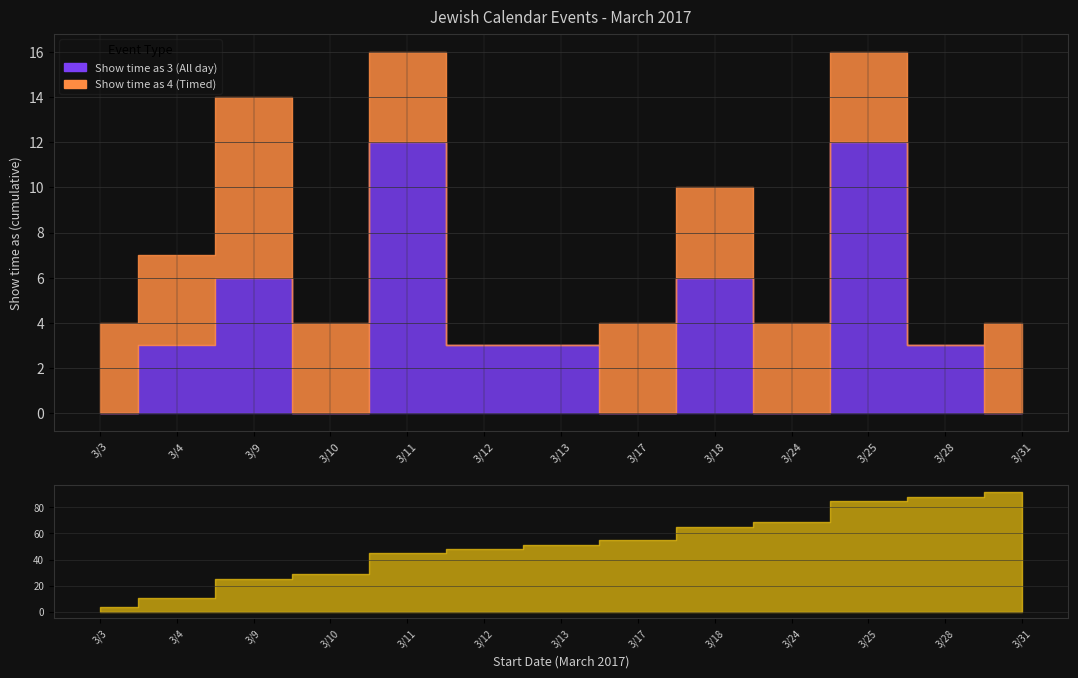

How many values in the Show time as 3 (All day) series are below 3?

5